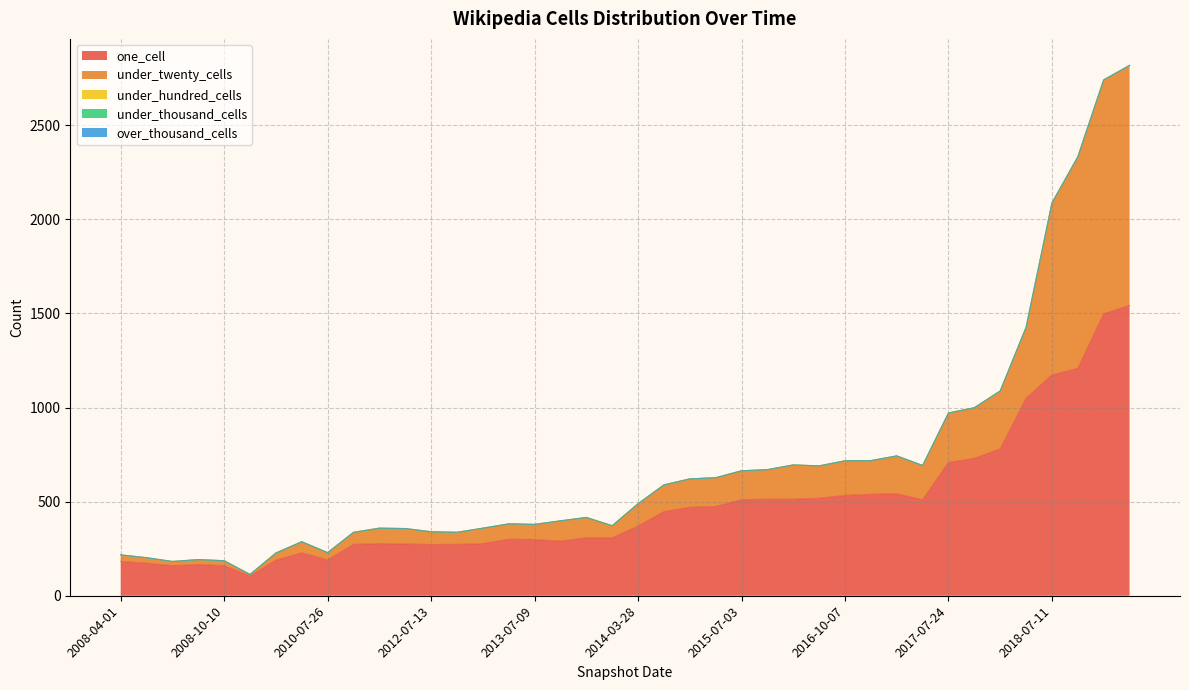

Which category has the highest value across all series?

2020-04-01